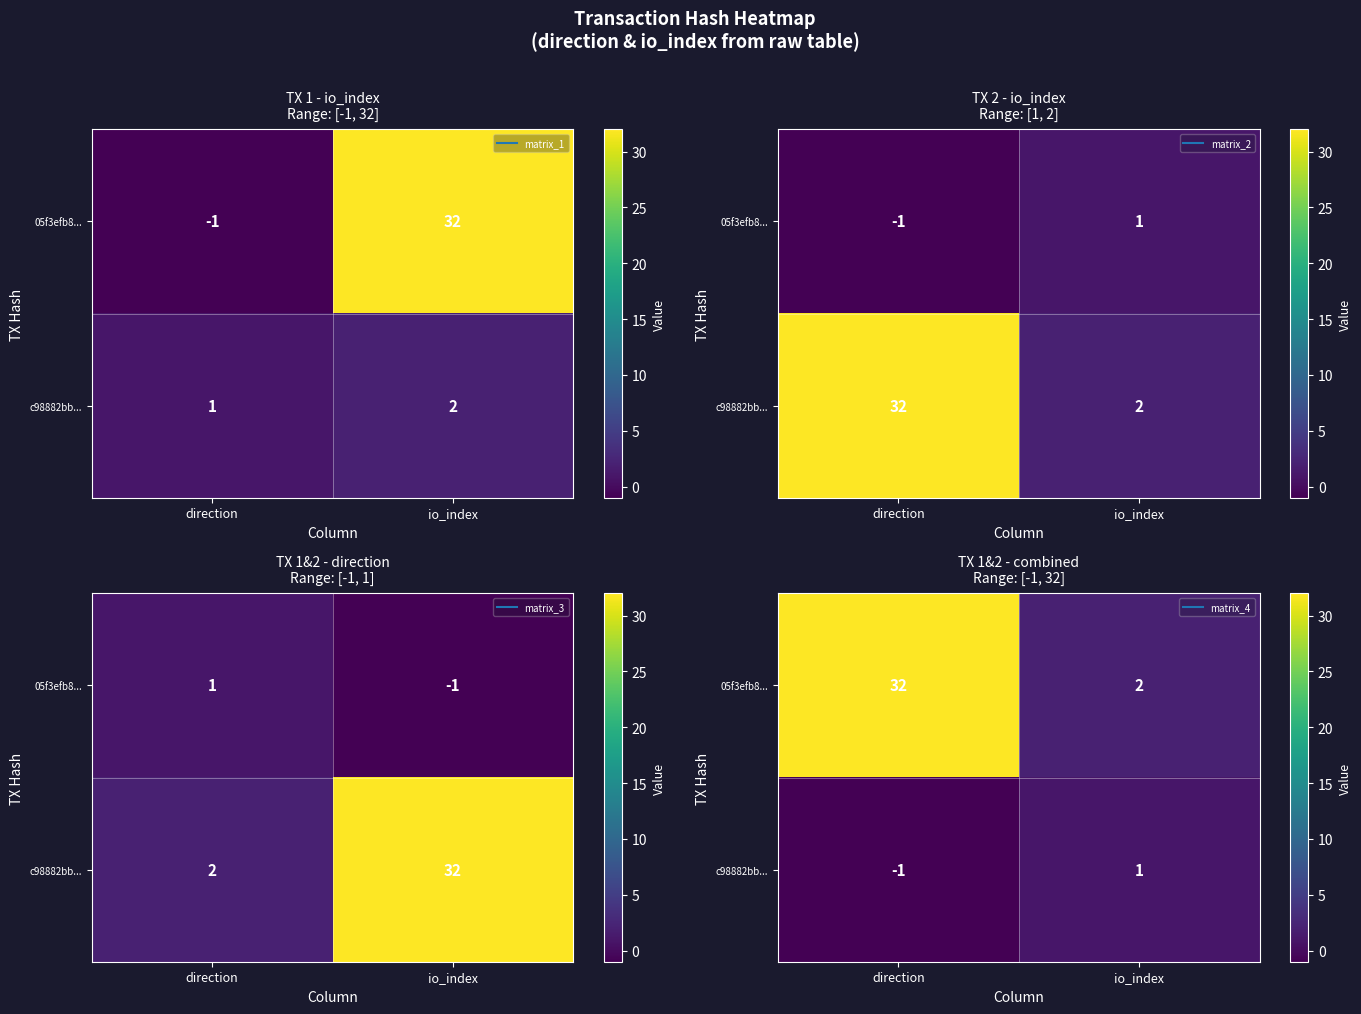

How many 05f3efb8... values are between 2 and 32?

2